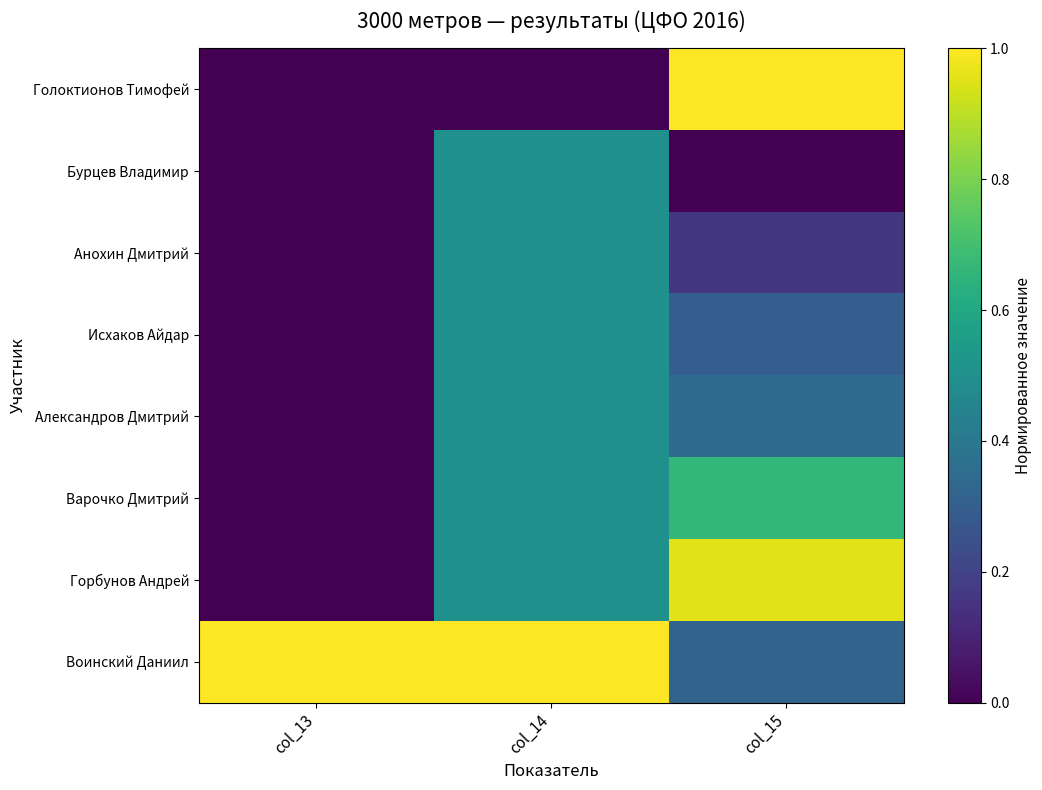

Reading left to right, extract all data points from this chart.

Голоктионов Тимофей: col_13=0.0	col_14=0.0	col_15=1.0
Бурцев Владимир: col_13=0.0	col_14=0.5	col_15=0.0
Анохин Дмитрий: col_13=0.0	col_14=0.5	col_15=0.2
Исхаков Айдар: col_13=0.0	col_14=0.5	col_15=0.3
Александров Дмитрий: col_13=0.0	col_14=0.5	col_15=0.3
Варочко Дмитрий: col_13=0.0	col_14=0.5	col_15=0.7
Горбунов Андрей: col_13=0.0	col_14=0.5	col_15=1.0
Воинский Даниил: col_13=1.0	col_14=1.0	col_15=0.3